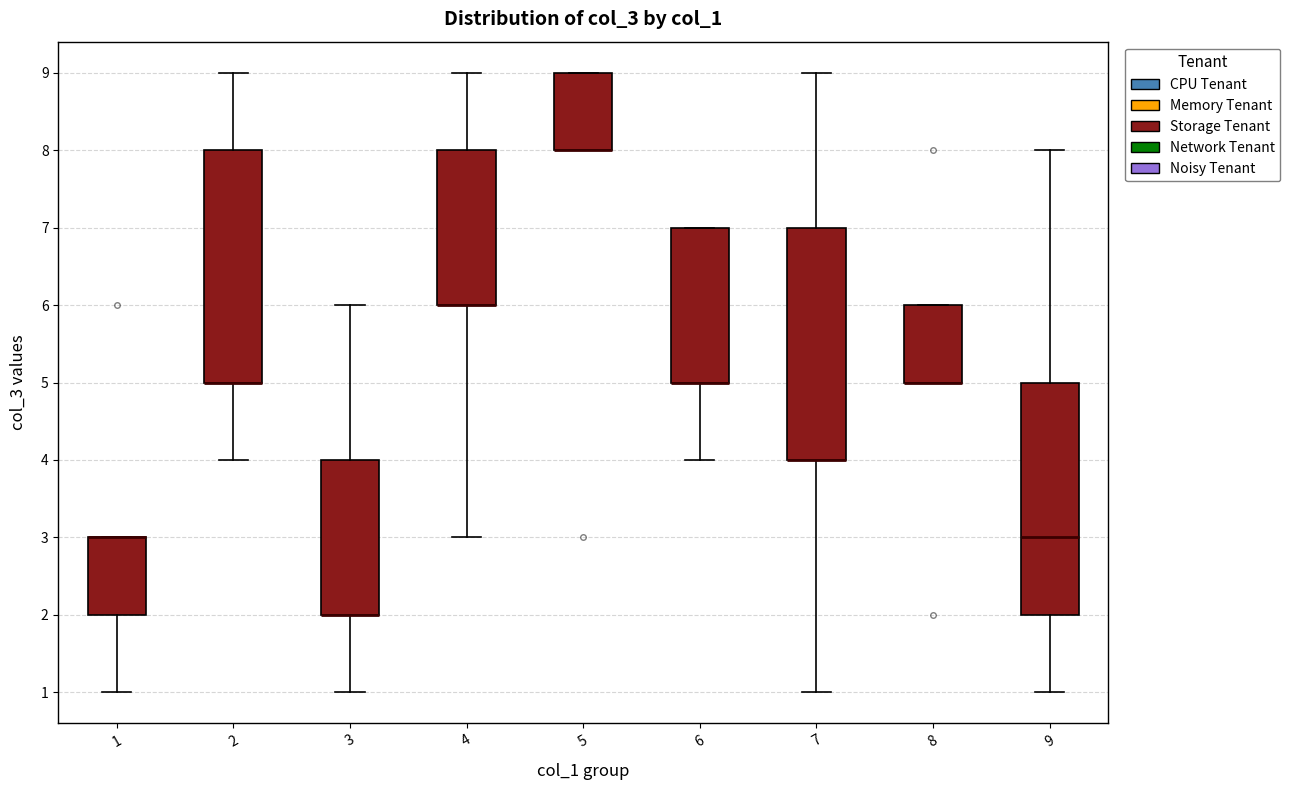

Reading left to right, transcribe this box plot: for each box, give where its median line is, the range the box spans, and where its two whiskers end, as read against the y-axis. The values are not printed on the chart, so give them approximately, as read against the axis.

1: median 3 (drawn on the box's upper edge), box 2 to 3, whiskers 1 to 3
2: median 5 (drawn on the box's lower edge), box 5 to 8, whiskers 4 to 9
3: median 2 (drawn on the box's lower edge), box 2 to 4, whiskers 1 to 6
4: median 6 (drawn on the box's lower edge), box 6 to 8, whiskers 3 to 9
5: median 8 (drawn on the box's lower edge), box 8 to 9, whiskers 8 to 9
6: median 5 (drawn on the box's lower edge), box 5 to 7, whiskers 4 to 7
7: median 4 (drawn on the box's lower edge), box 4 to 7, whiskers 1 to 9
8: median 5 (drawn on the box's lower edge), box 5 to 6, whiskers 5 to 6
9: median 3, box 2 to 5, whiskers 1 to 8